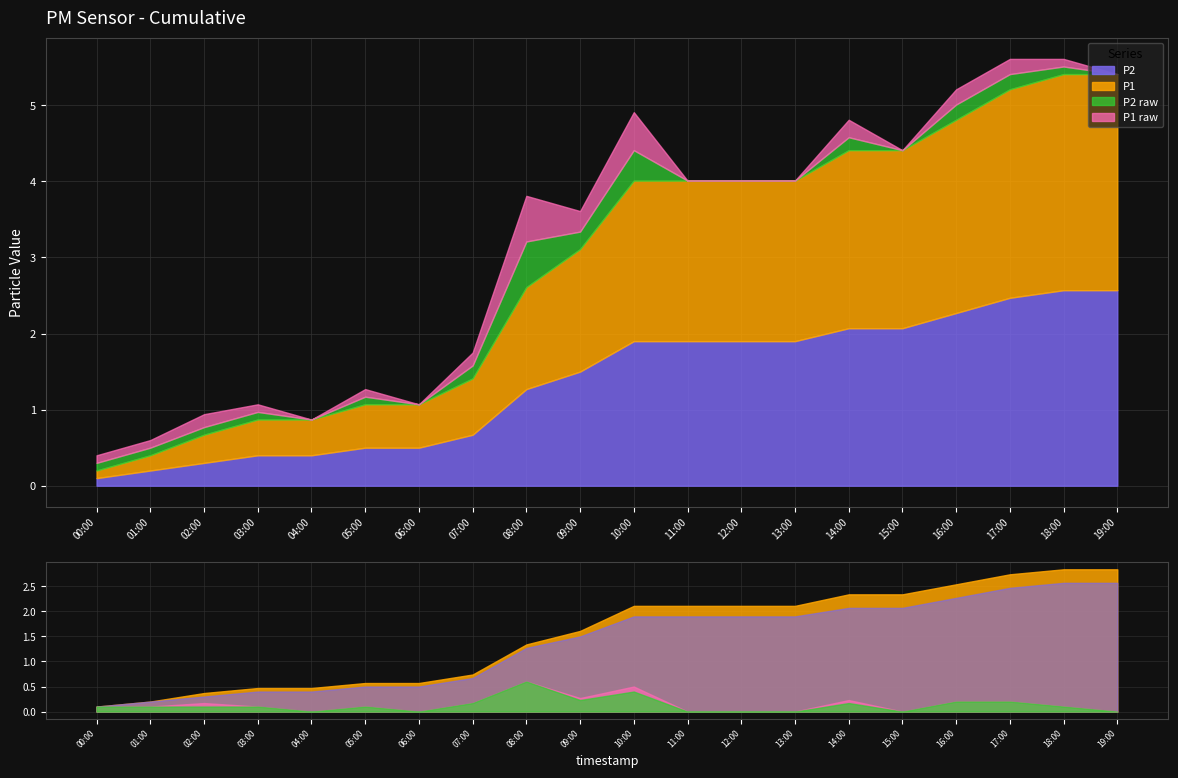

Which series has the largest total across all categories?

P1_cumulative